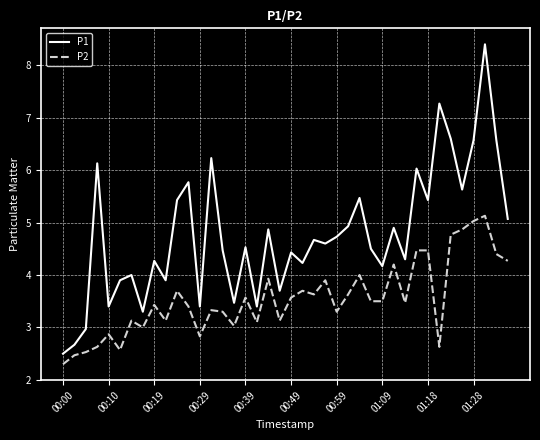

What is the minimum value for P1?

2.5